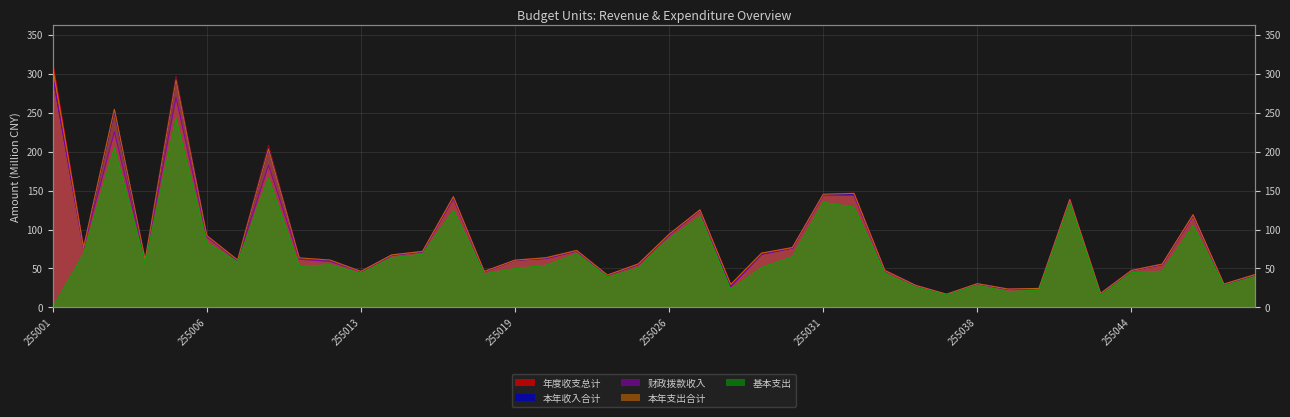

What is the sum of all 年度收支总计 values?

3469.8